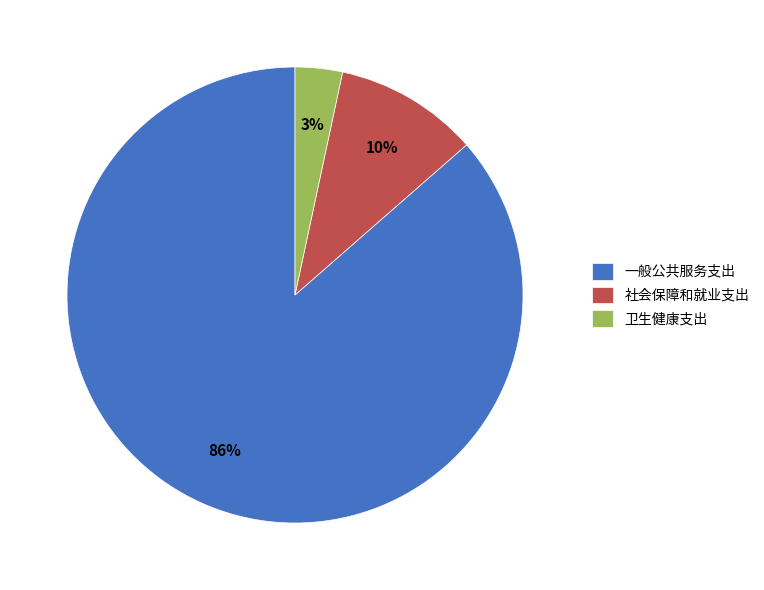

To the nearest percent, what percentage of the pie is 卫生健康支出?

3%